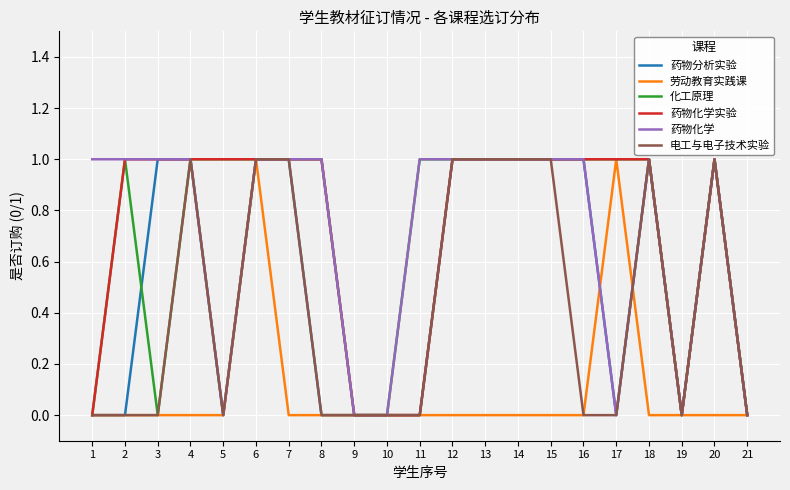

At which category is the sum across all series the highest?

6